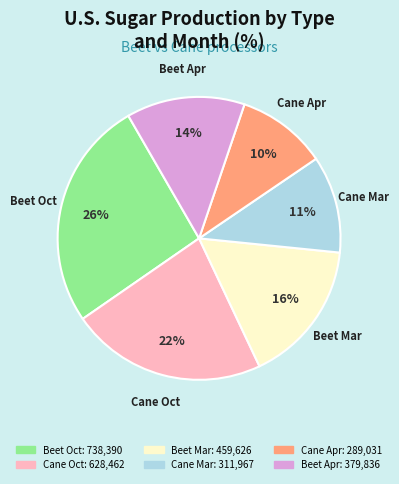

To the nearest percent, what is the combined percentage of Cane Mar and Cane Oct?

33%